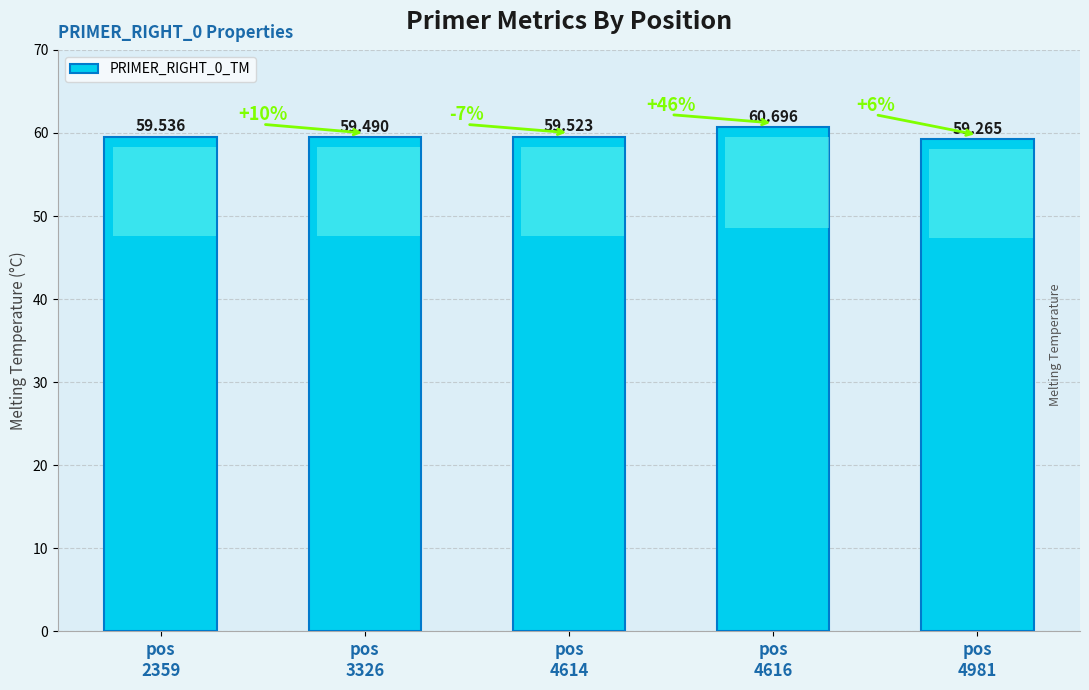

Is it true that the value at pos
3326 is 59.5?

True